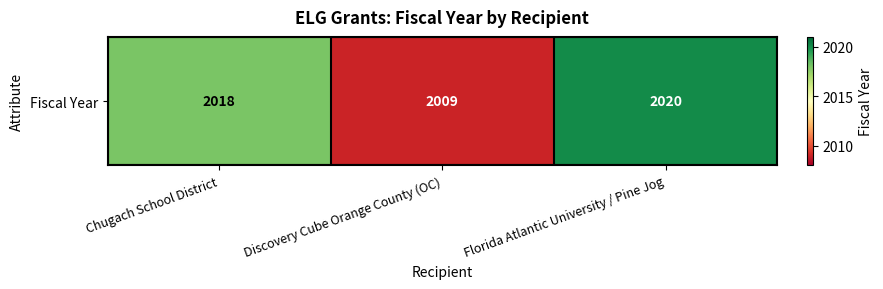

Between Florida Atlantic University / Pine Jog and Discovery Cube Orange County (OC), which is larger?

Florida Atlantic University / Pine Jog